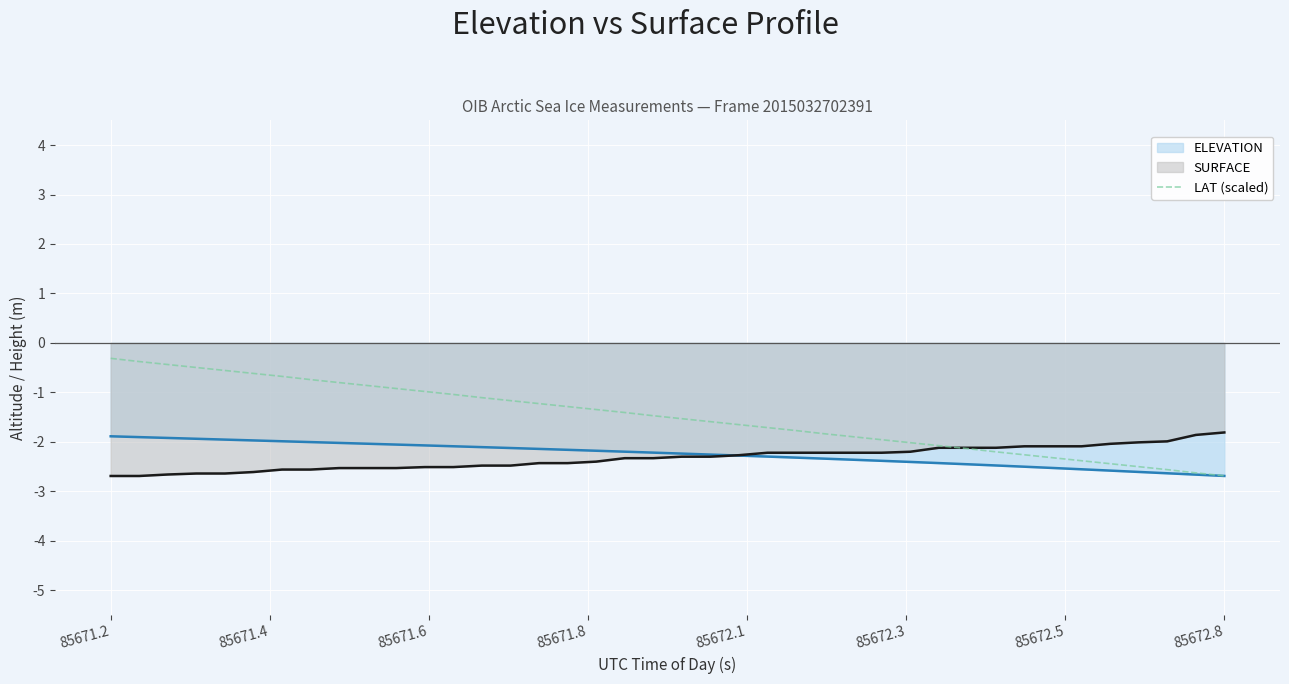

How many lines are shown in the chart?

3